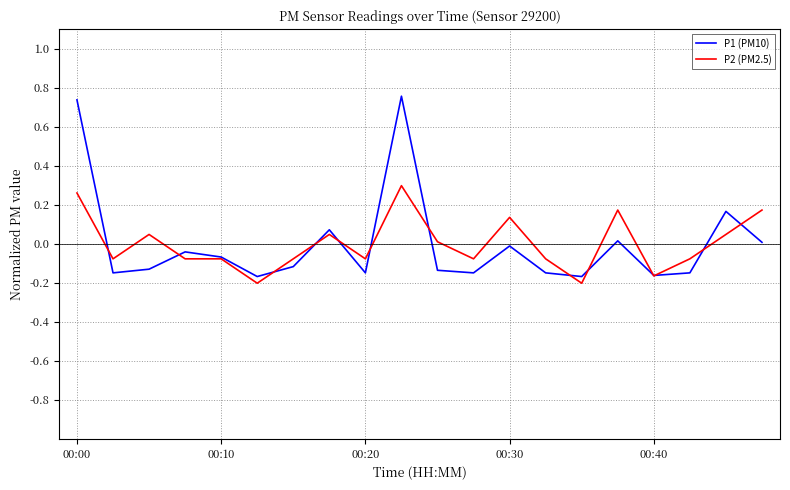

In P1 (PM10), how many points are higher than both neighbors (excluding endpoints)?

6